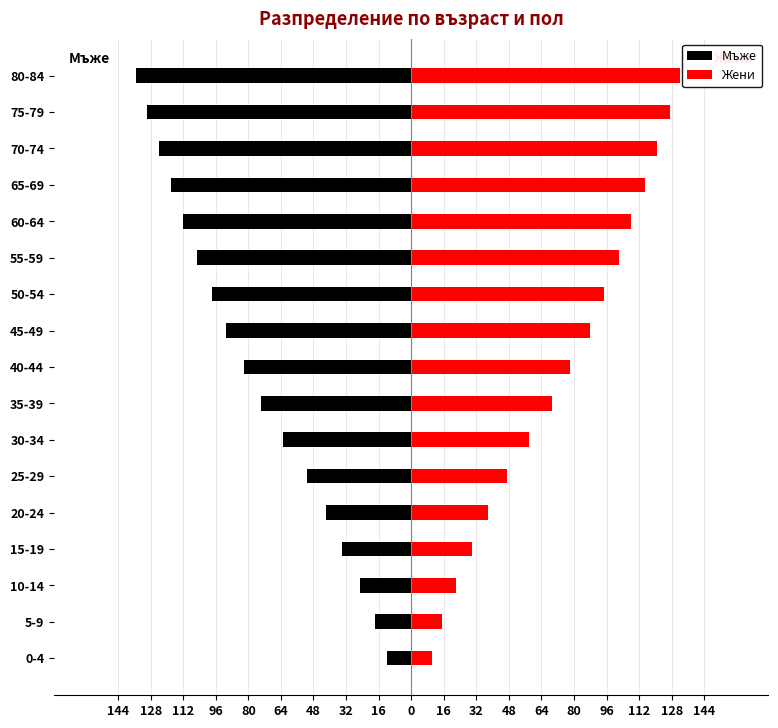

Reading left to right, what are all the values shown in this chart?

Мъже: -12	-18	-25	-34	-42	-51	-63	-74	-82	-91	-98	-105	-112	-118	-124	-130	-135
Жени: 10	15	22	30	38	47	58	69	78	88	95	102	108	115	121	127	132